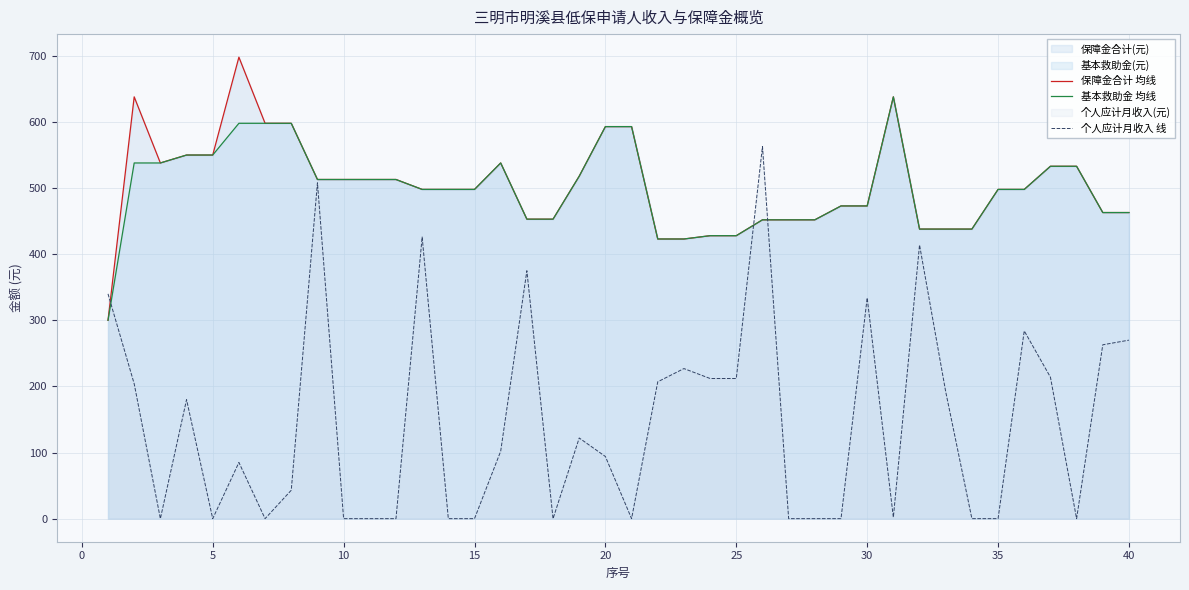

List the series in order of their peak value, lowest first.

个人应计月收入 线, 基本救助金 均线, 保障金合计 均线